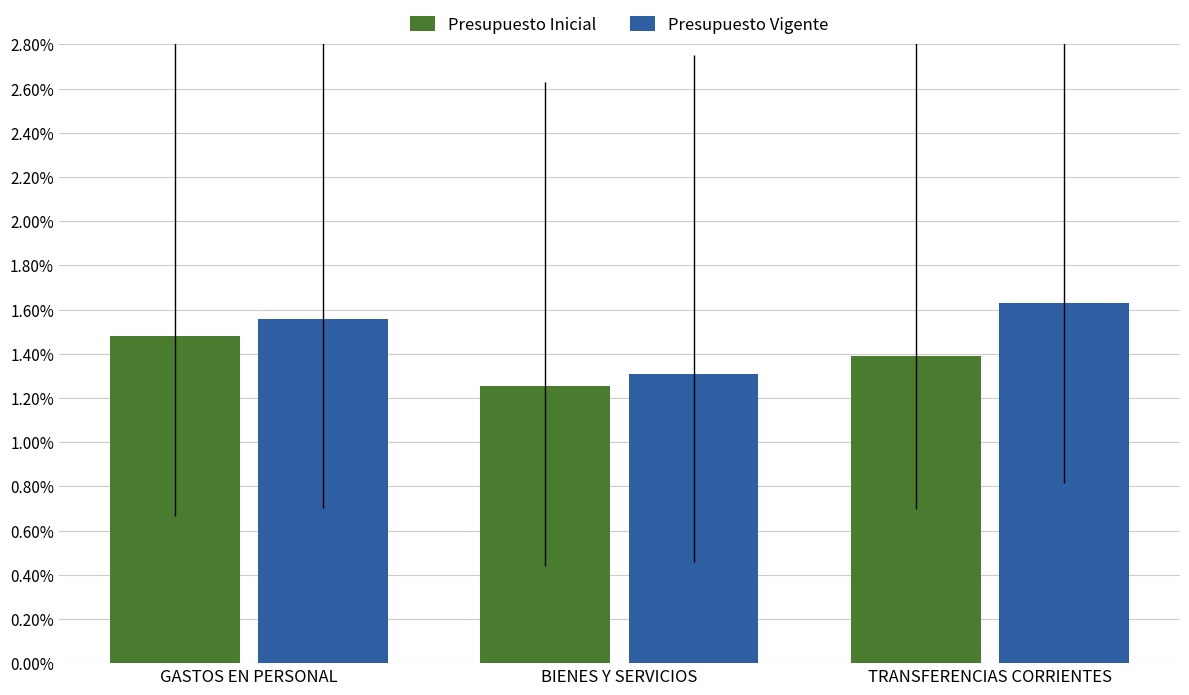

At which label does Presupuesto Inicial reach its minimum?

BIENES Y SERVICIOS